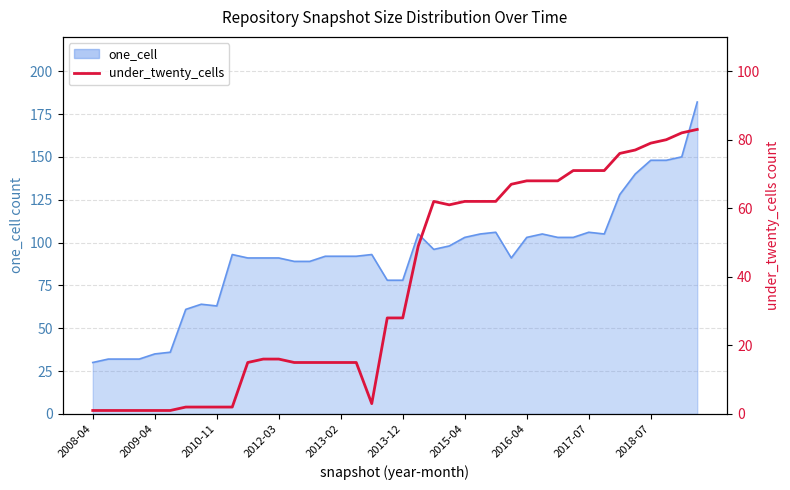

Where is the first local maximum?

22